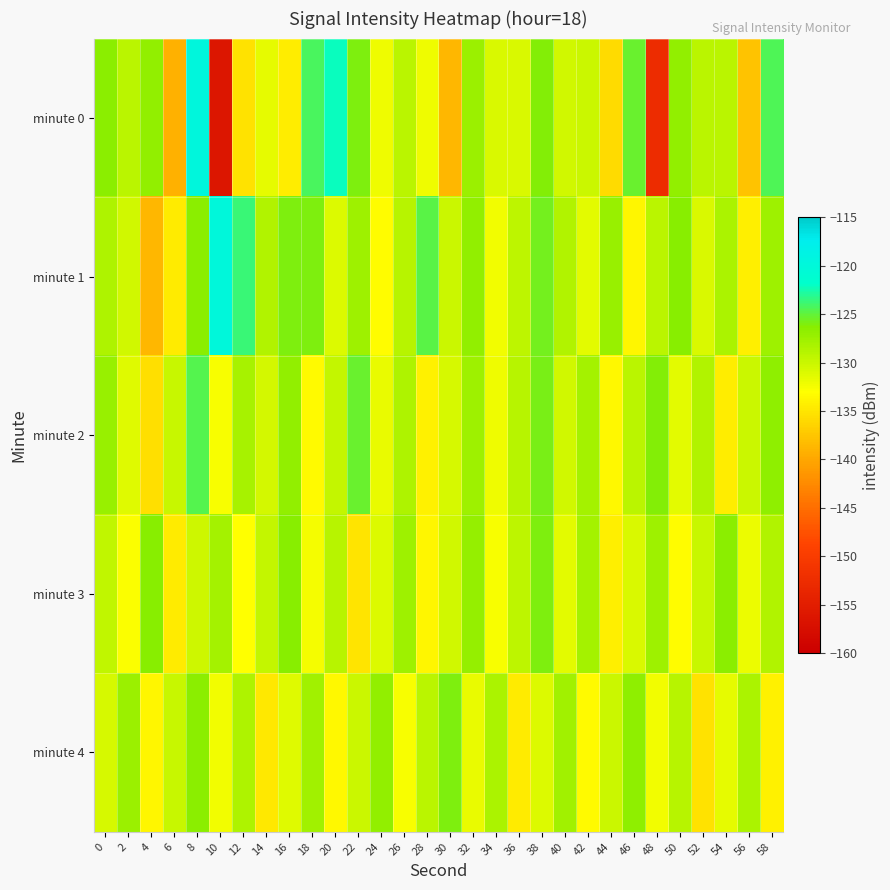

Reading right to left, what are all the values shown in this chart?

minute 0: 58=-124.3	56=-137.7	54=-129.1	52=-129.1	50=-127.0	48=-152.5	46=-125.3	44=-135.8	42=-130.0	40=-130.5	38=-126.1	36=-130.9	34=-130.9	32=-127.3	30=-138.7	28=-132.1	26=-129.1	24=-132.1	22=-125.9	20=-122.1	18=-124.2	16=-134.4	14=-131.7	12=-135.4	10=-156.3	8=-119.6	6=-139.1	4=-127.0	2=-129.1	0=-126.5
minute 1: 58=-127.6	56=-134.2	54=-128.3	52=-130.9	50=-126.4	48=-129.1	46=-133.8	44=-127.2	42=-131.5	40=-128.7	38=-125.6	36=-129.3	34=-132.4	32=-126.8	30=-130.1	28=-124.7	26=-128.9	24=-133.2	22=-127.5	20=-131.0	18=-125.9	16=-125.9	14=-128.6	12=-123.7	10=-119.9	8=-126.5	6=-134.5	4=-138.6	2=-130.4	0=-128.5
minute 2: 58=-126.7	56=-130.0	54=-134.4	52=-128.7	50=-131.5	48=-126.1	46=-129.2	44=-133.6	42=-127.9	40=-130.3	38=-125.8	36=-129.0	34=-132.2	32=-127.5	30=-130.7	28=-134.1	26=-128.4	24=-131.8	22=-125.3	20=-129.6	18=-133.4	16=-126.9	14=-130.5	12=-128.1	10=-132.7	8=-124.5	6=-129.8	4=-135.4	2=-131.2	0=-127.3
minute 3: 58=-128.6	56=-132.0	54=-126.5	52=-129.8	50=-133.2	48=-127.5	46=-130.9	44=-134.3	42=-128.0	40=-131.4	38=-126.0	36=-129.3	34=-132.7	32=-127.0	30=-130.4	28=-133.8	26=-127.6	24=-131.0	22=-135.2	20=-128.9	18=-132.5	16=-126.3	14=-129.7	12=-133.1	10=-127.9	8=-130.2	6=-134.6	4=-126.4	2=-132.8	0=-129.5
minute 4: 58=-134.0	56=-128.2	54=-131.6	52=-135.3	50=-129.0	48=-132.4	46=-126.7	44=-130.0	42=-133.4	40=-127.7	38=-131.0	36=-134.6	34=-128.3	32=-131.7	30=-125.9	28=-129.2	26=-132.6	24=-126.8	22=-130.1	20=-133.5	18=-127.8	16=-131.2	14=-134.8	12=-128.5	10=-132.3	8=-126.6	6=-129.9	4=-133.7	2=-127.4	0=-130.8